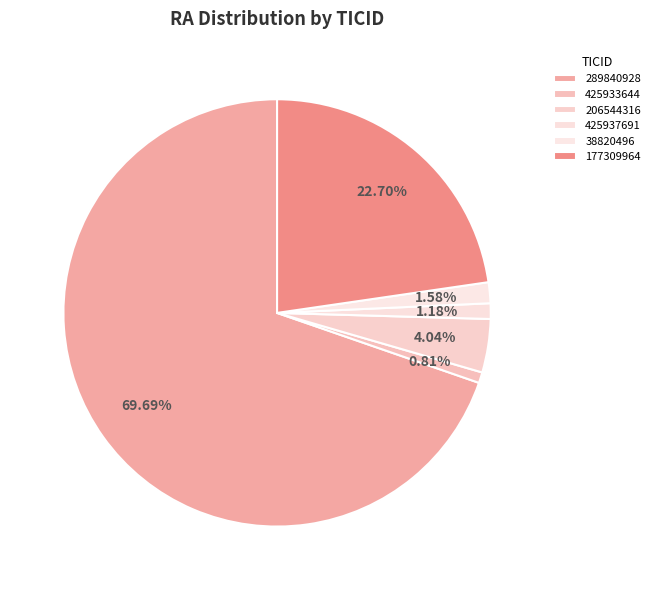

Between 38820496 and 289840928, which is larger?

289840928